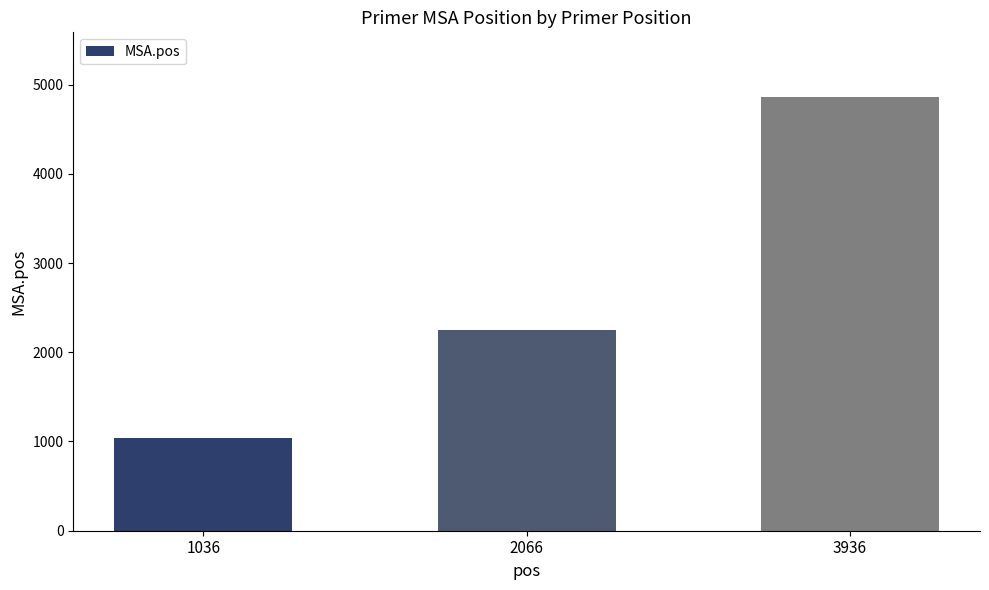

What is the minimum value shown in the chart?

1042